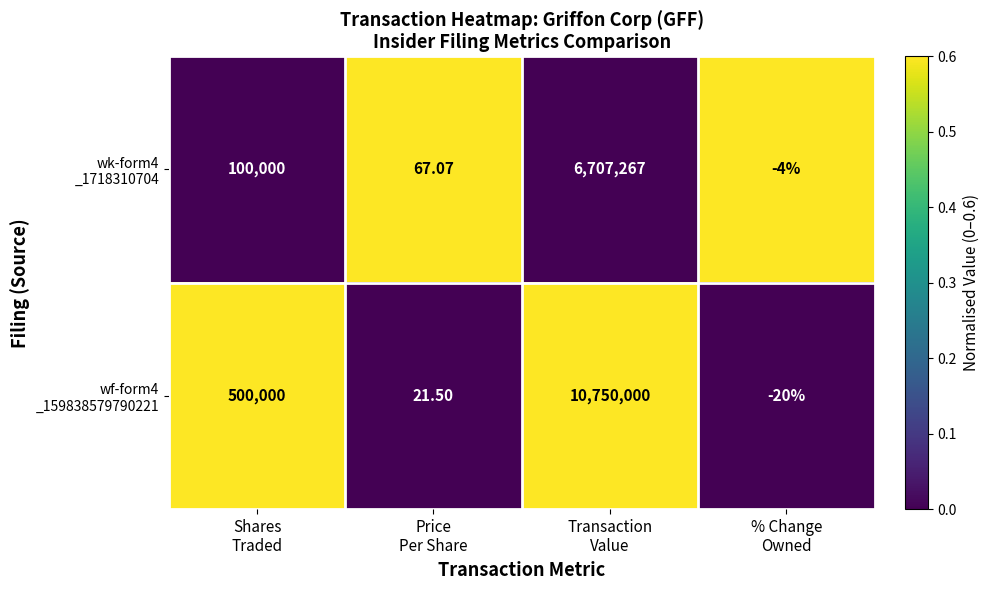

Between % Change
Owned and Transaction
Value, which is larger?

% Change
Owned